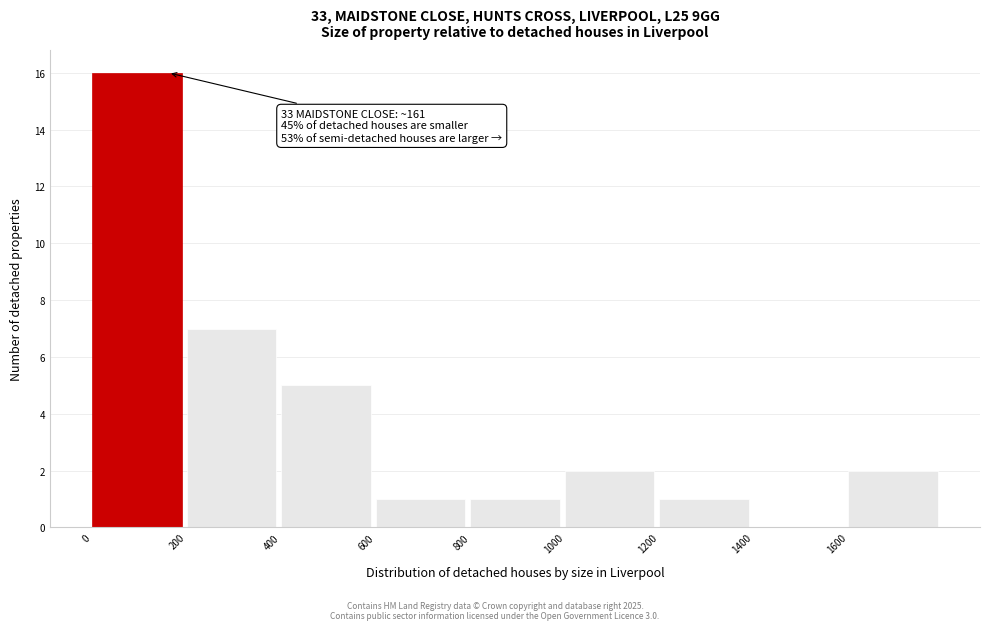

Which range on the x-axis has the tallest bar?

0 to 200